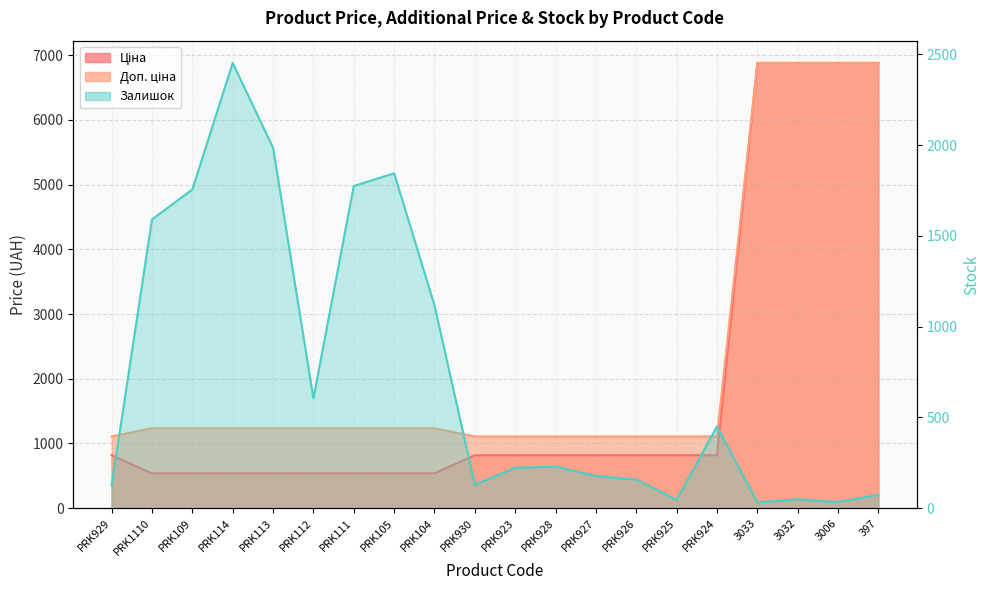

What position from the left is PRK1110?

2